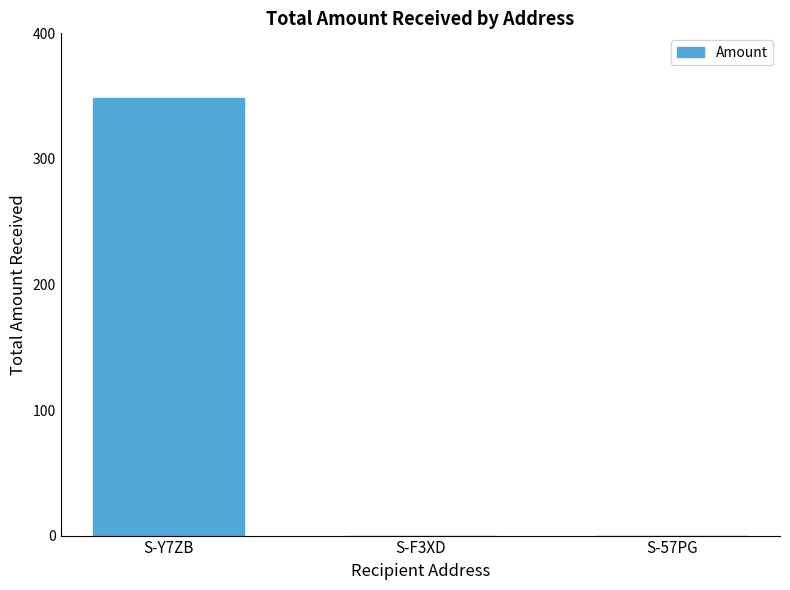

What is the average value?

116.1